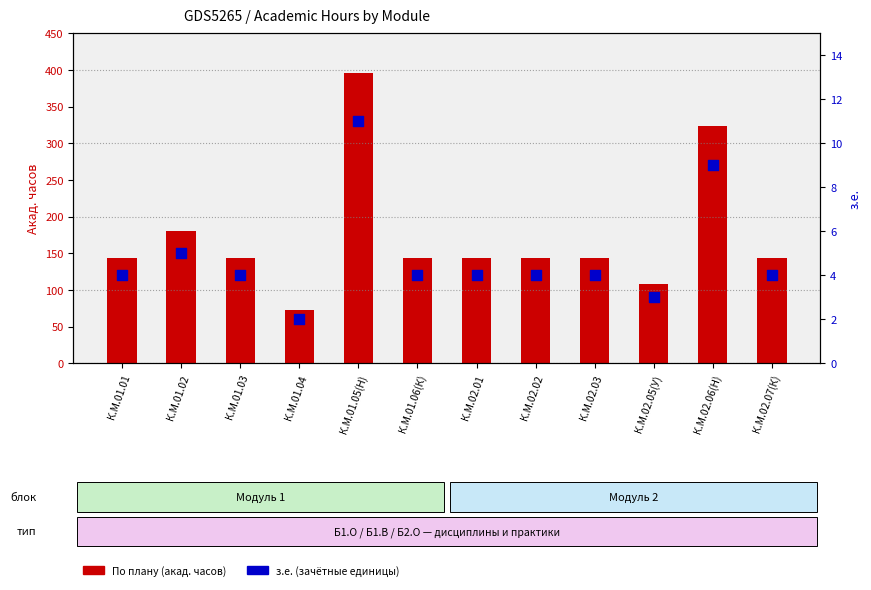

At which category is the sum across all series the highest?

К.М.01.05(Н)